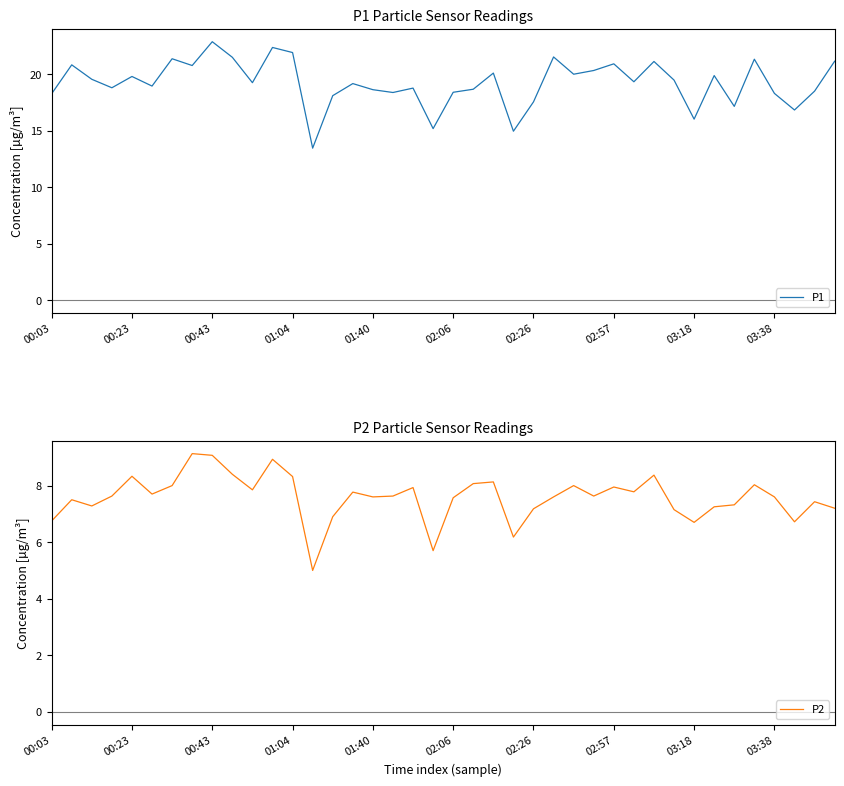

What is the minimum value for P2?

5.0